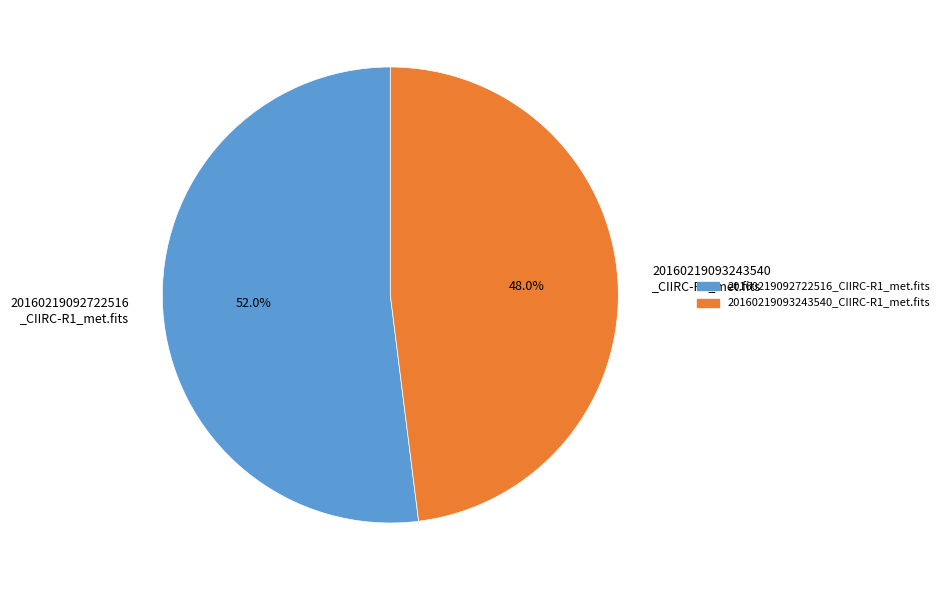

What is the total percentage of 20160219093243540 _CIIRC-R1_met.fits and 20160219092722516 _CIIRC-R1_met.fits?

100.0%